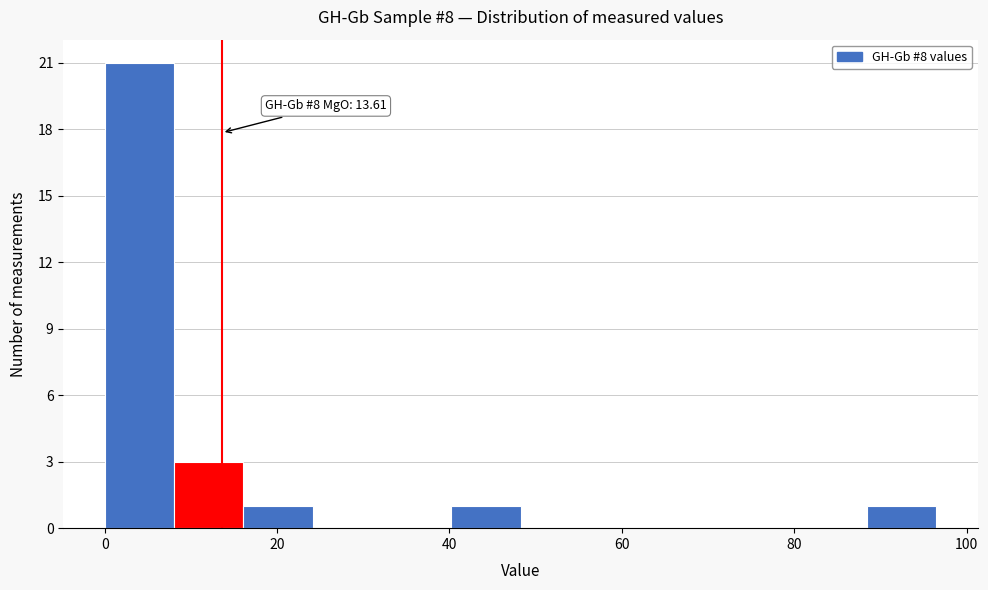

Over which range of the x-axis is the bar tallest?

0 to 8